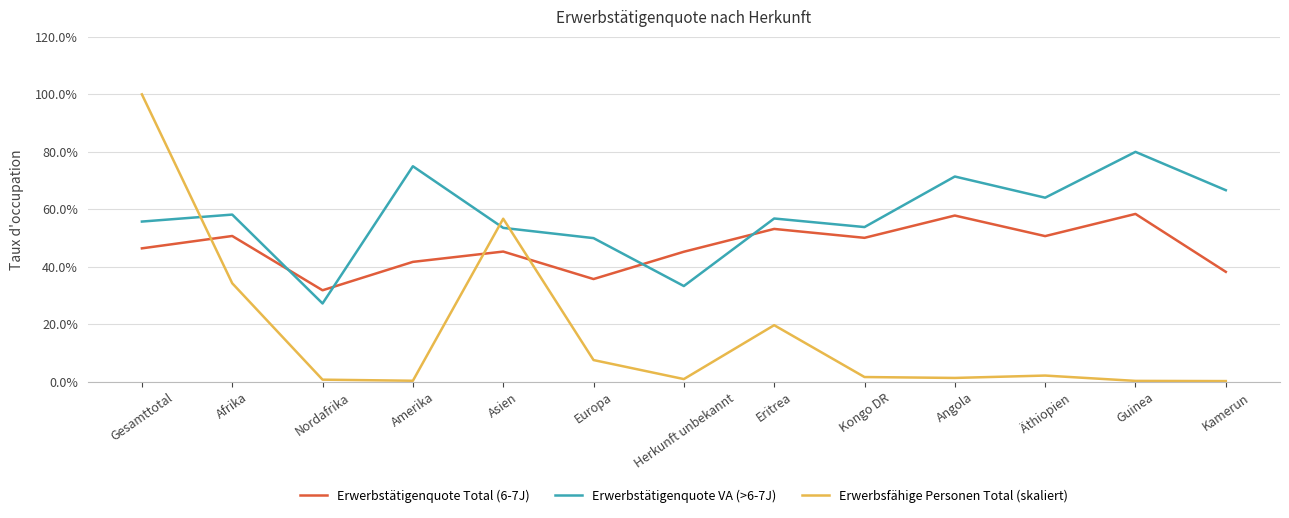

What is the total value across all series at Guinea?

1.4